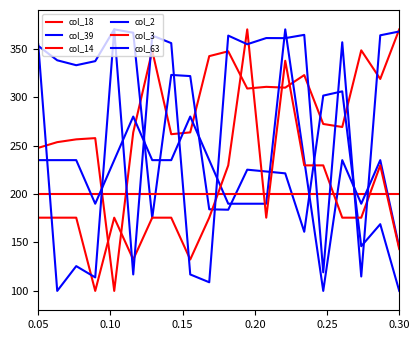

How many lines are shown in the chart?

6